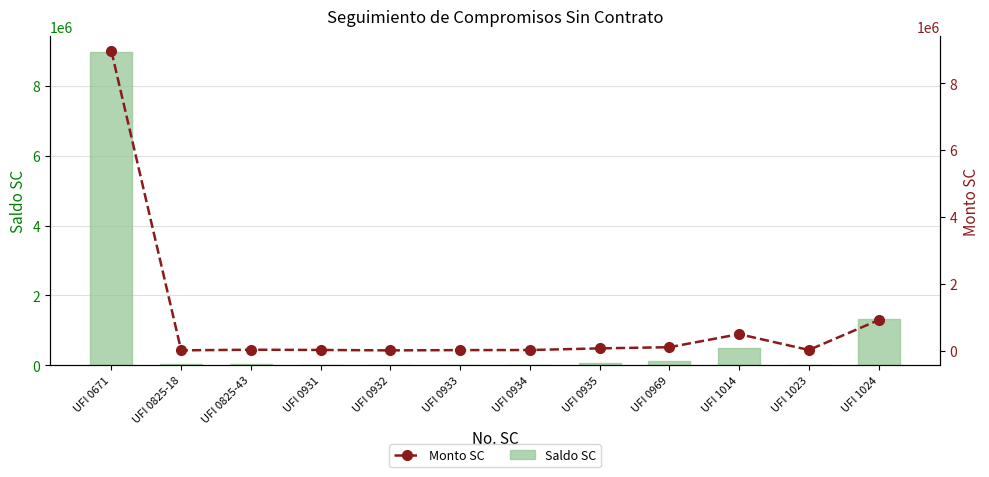

What is the difference between the maximum and minimum values in the Monto SC series?

8963805.6